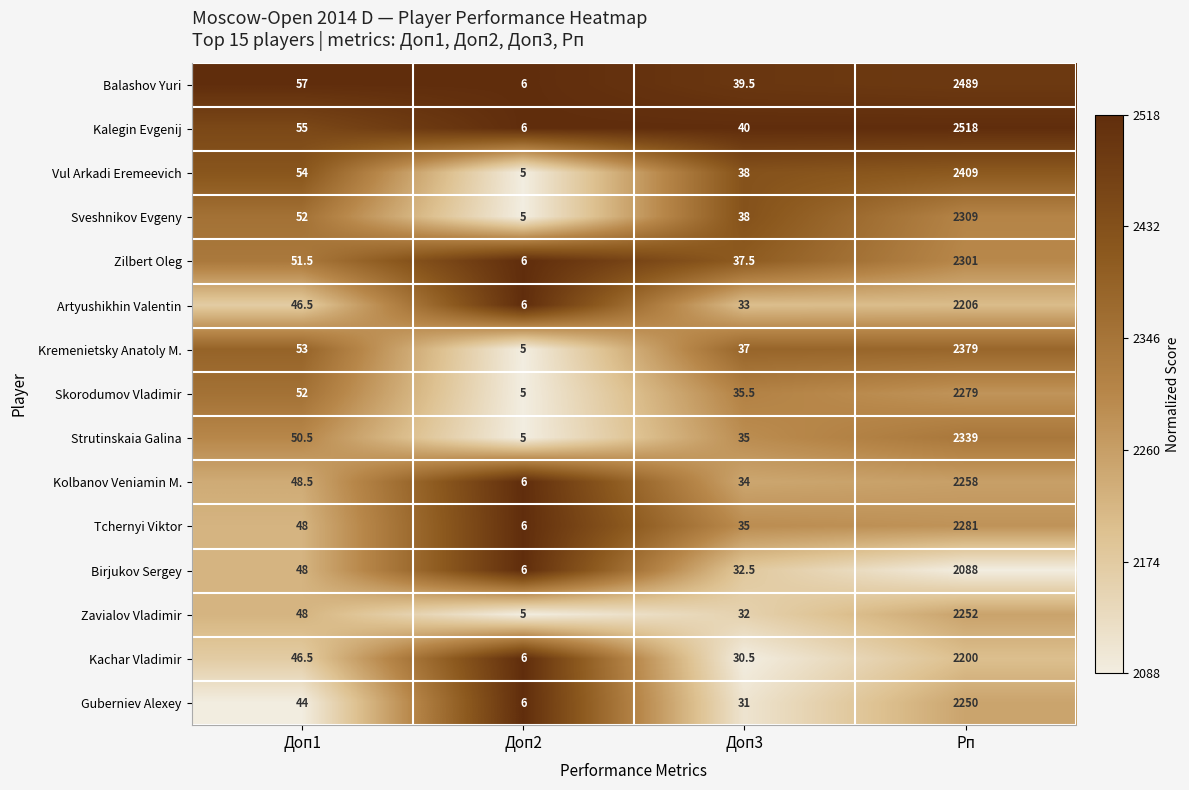

What is the maximum value shown in the chart?

2518.0